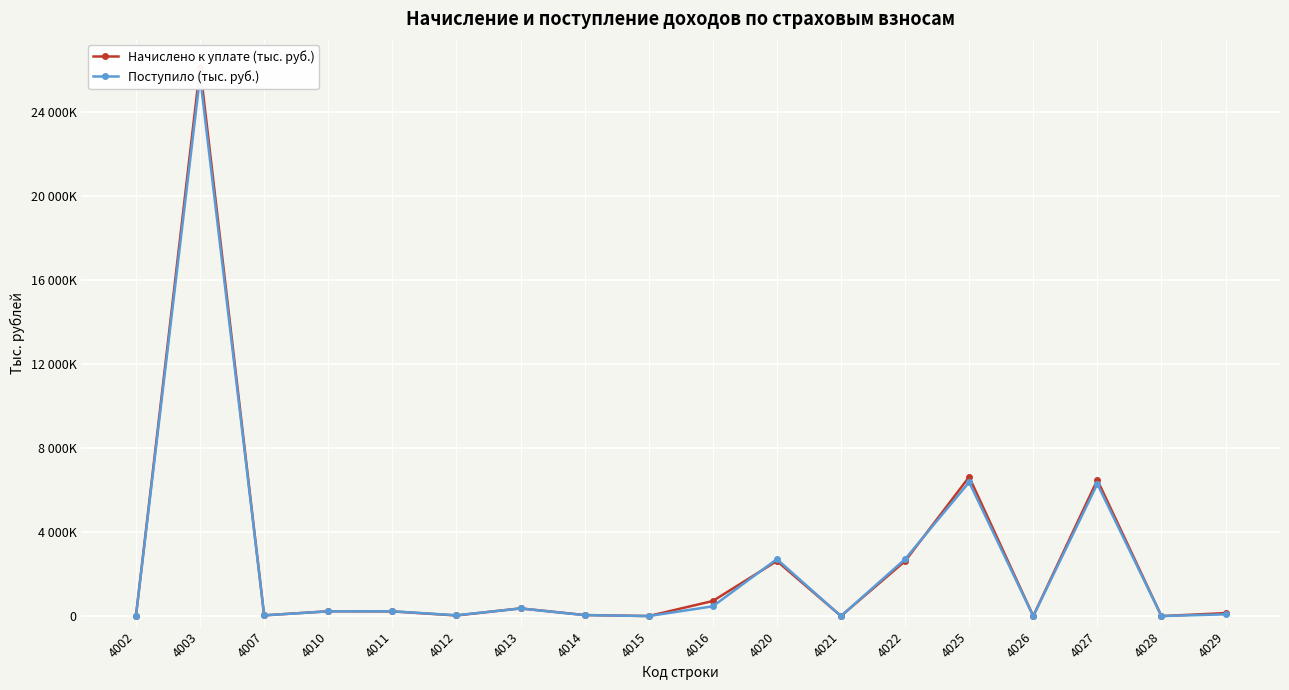

True or false: Начислено к уплате (тыс. руб.) and Поступило (тыс. руб.) cross at least once.

True